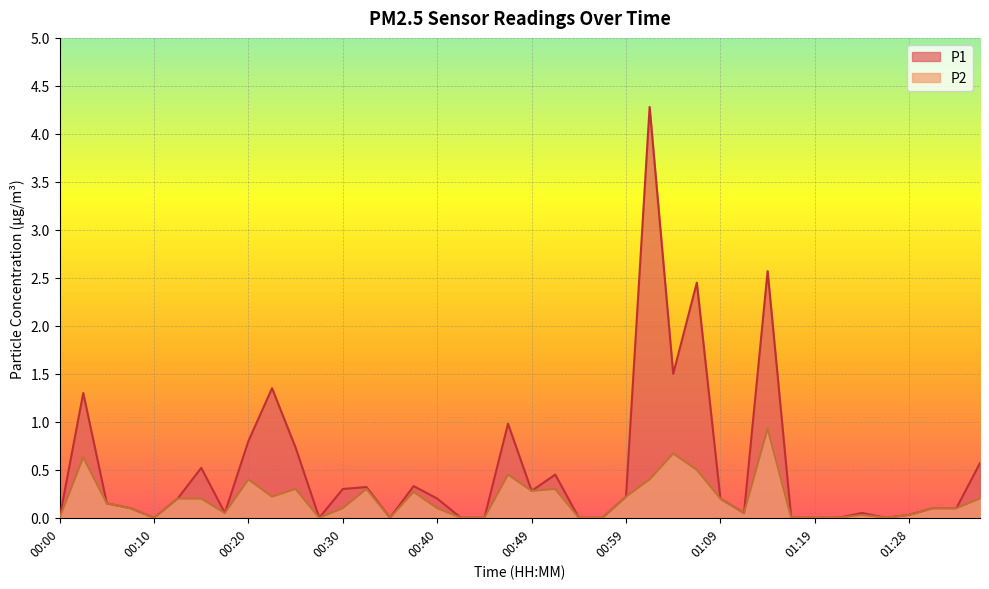

The P2 series shows 0.0 at 00:00. True or false?

True